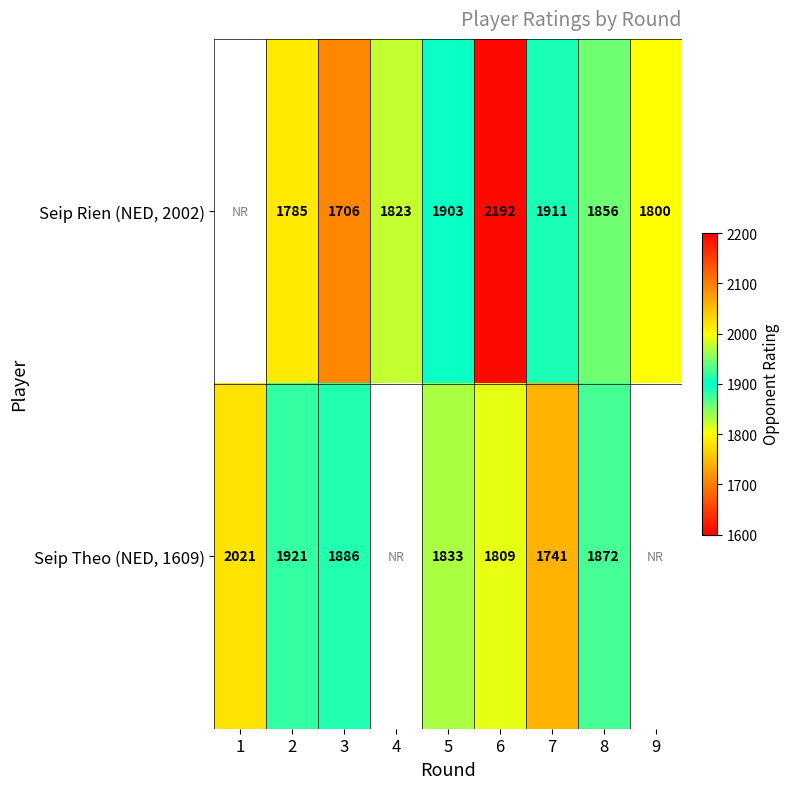

Is it true that Seip Theo (NED, 1609) equals 942 at 8?

False